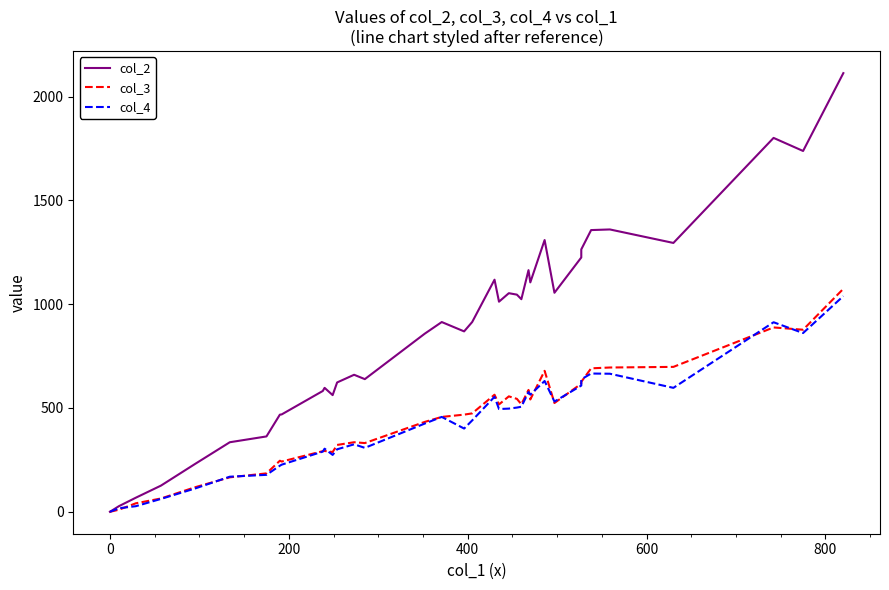

How many data points in col_2 are less than 869?

20